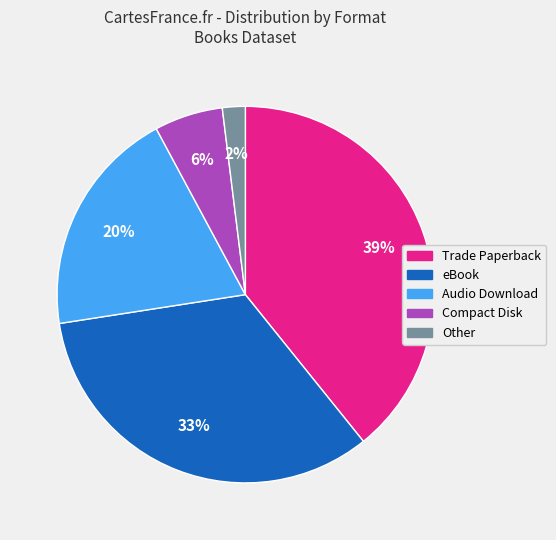

What percentage is the Audio Download slice, to the nearest percent?

20%